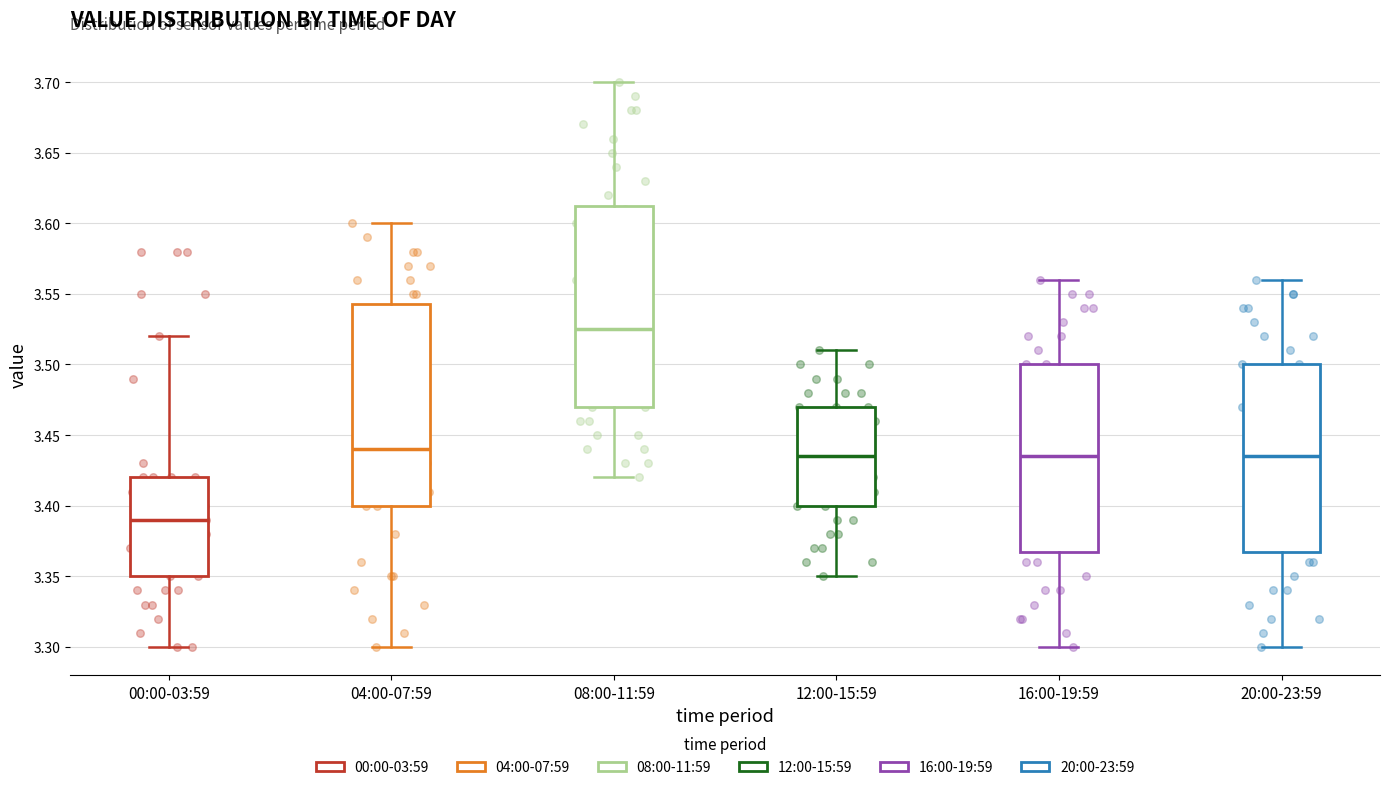

Where is the lower edge of the box for 20:00-23:59 on the y-axis? The values are not printed on the chart, so give them approximately, as read against the axis.

3.370